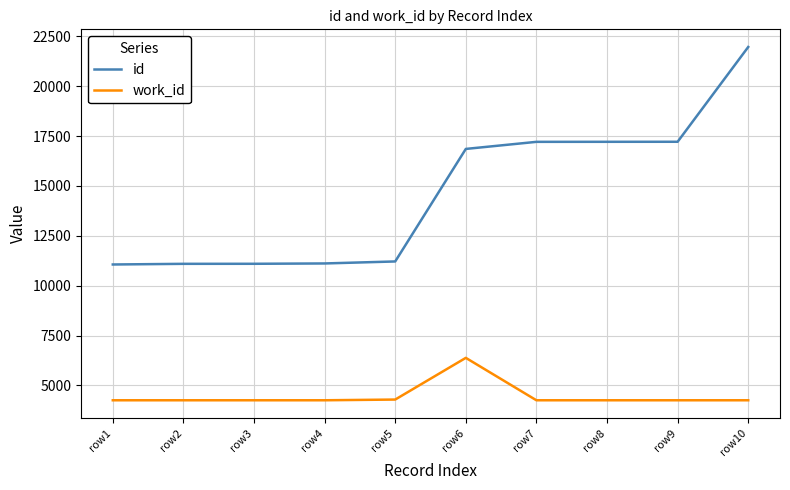

What is the spread (max minus min) of values at row10?

17718